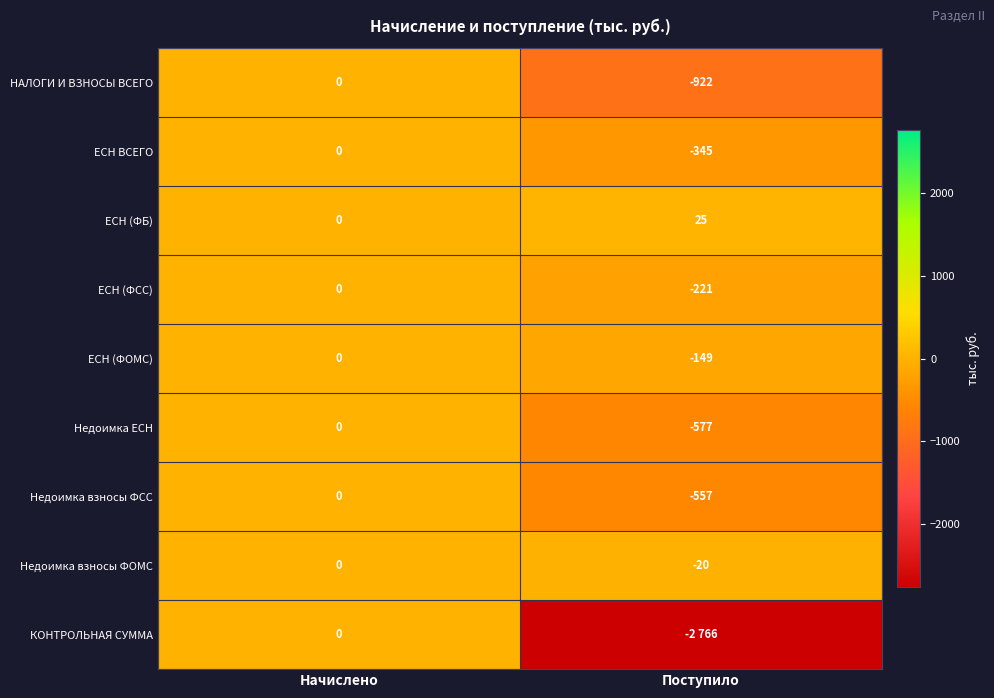

At which label does ЕСН ВСЕГО reach its minimum?

Поступило